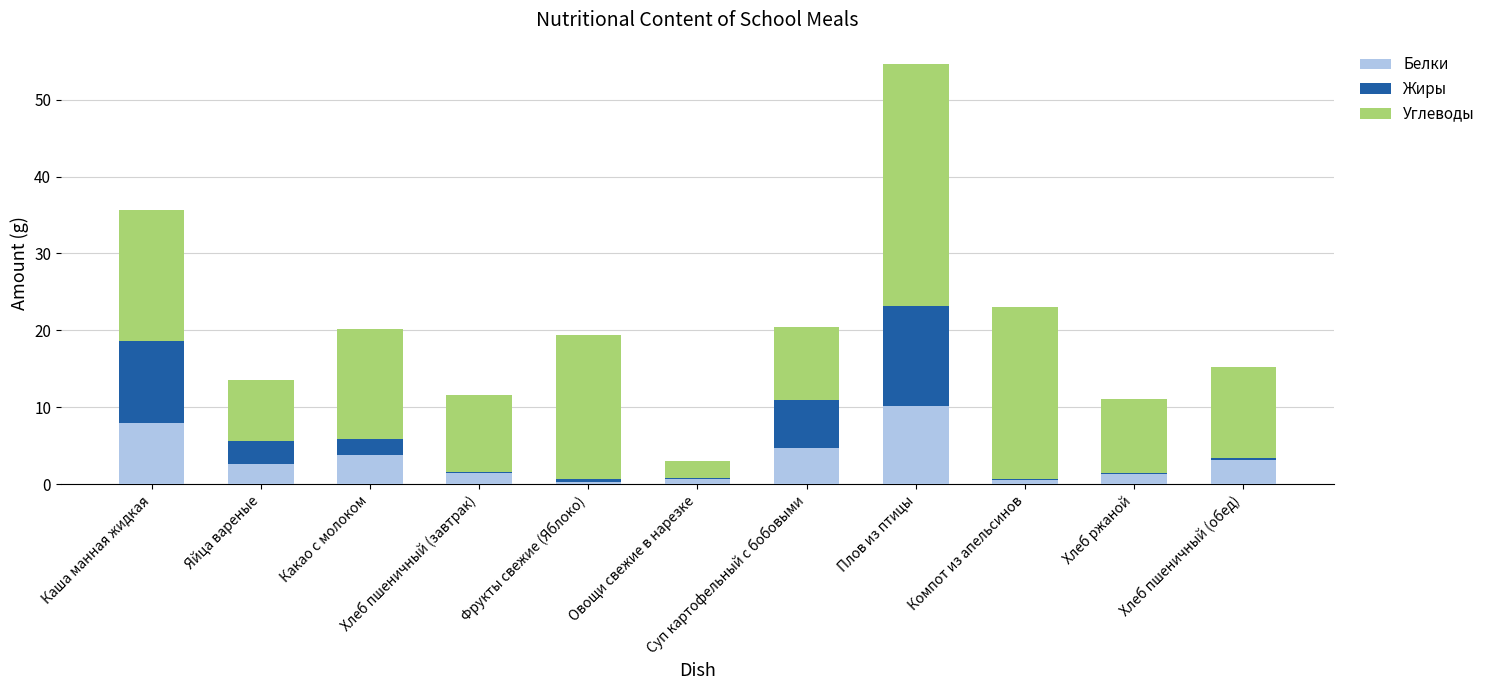

What is the maximum value for Белки?

10.1